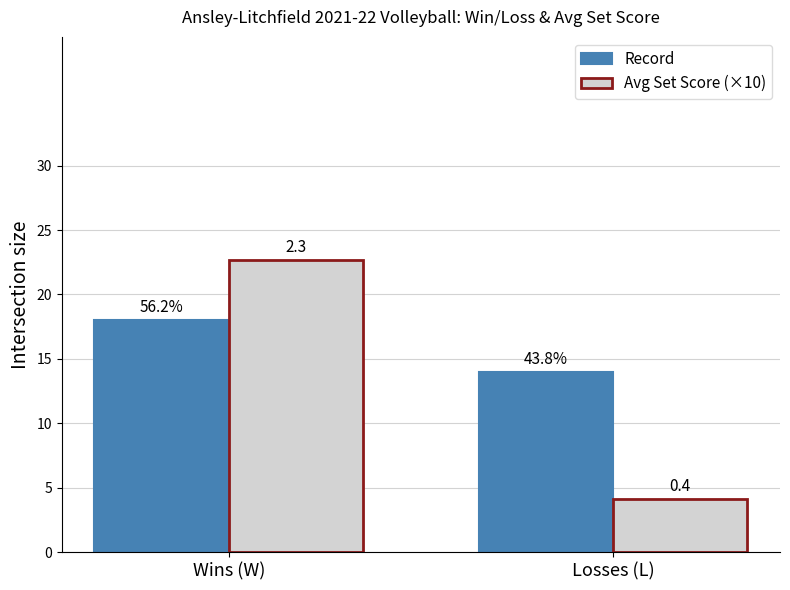

Does the chart contain any negative values?

No